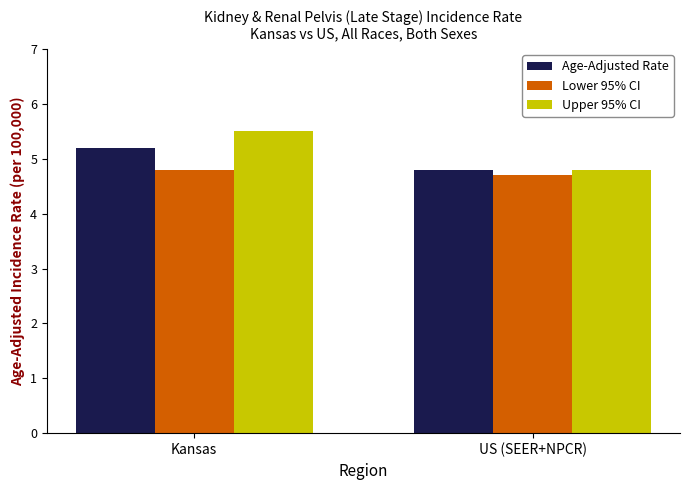

How many values in the Age-Adjusted Rate series are below 5?

1